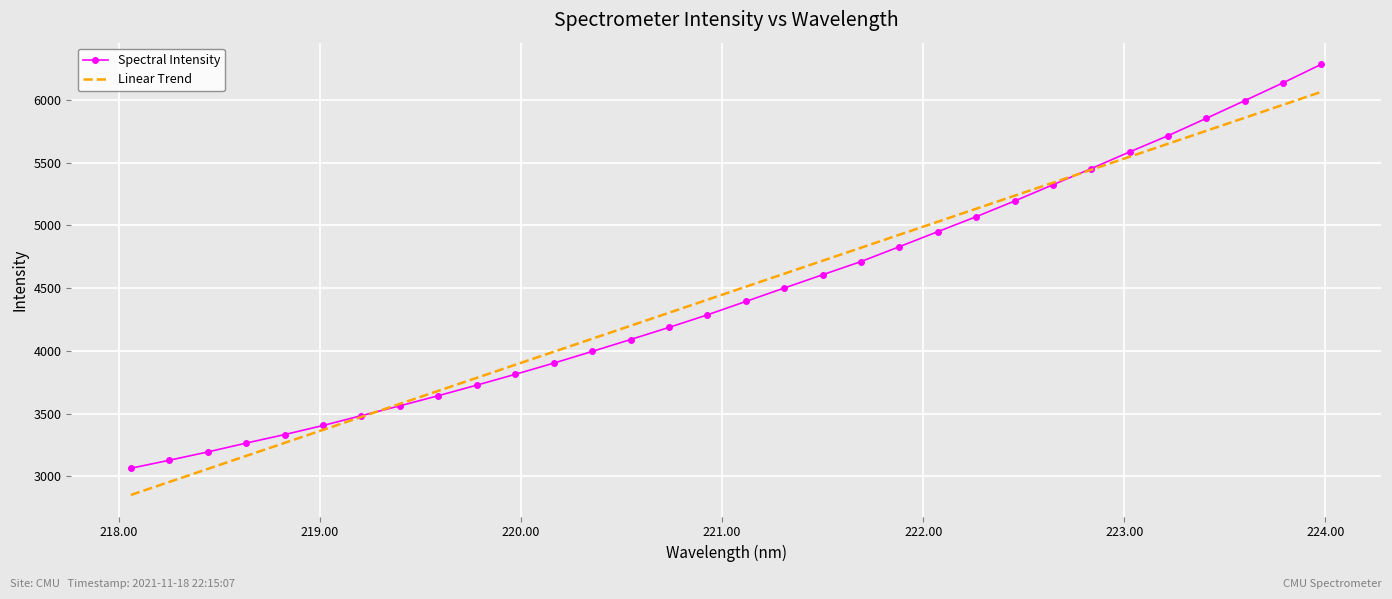

What is the sum of all Linear Trend values?

142687.8